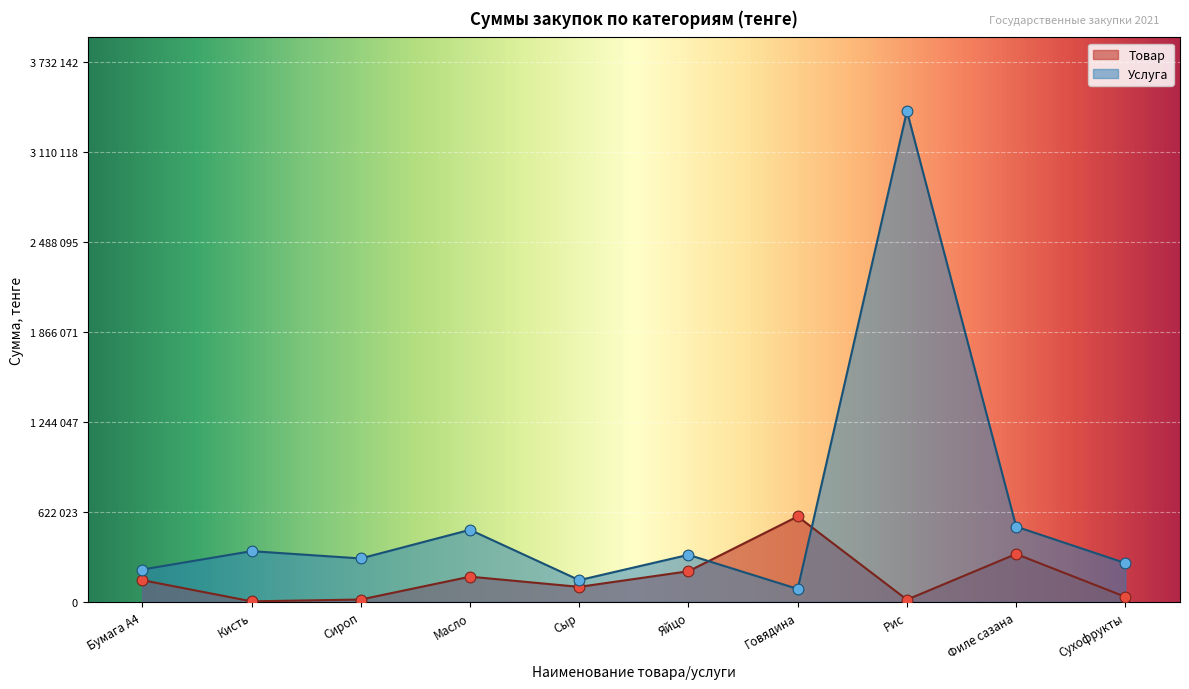

Is the value of Услуга at Сыр greater than the value of Товар at Говядина?

No